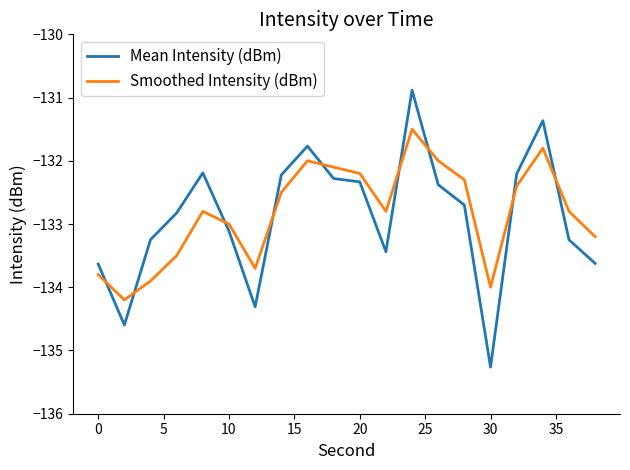

List the series in order of their peak value, highest first.

Mean Intensity (dBm), Smoothed Intensity (dBm)